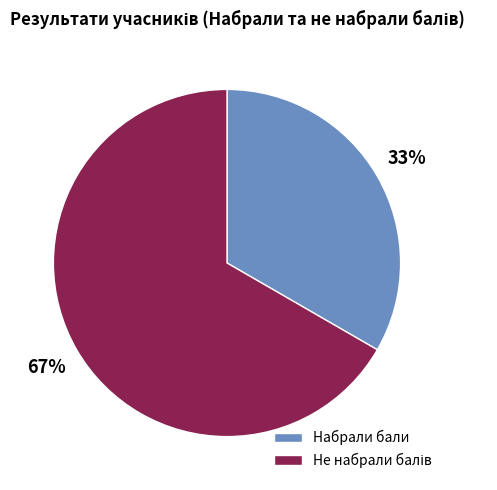

Is there any slice that represents more than half of the pie?

Yes